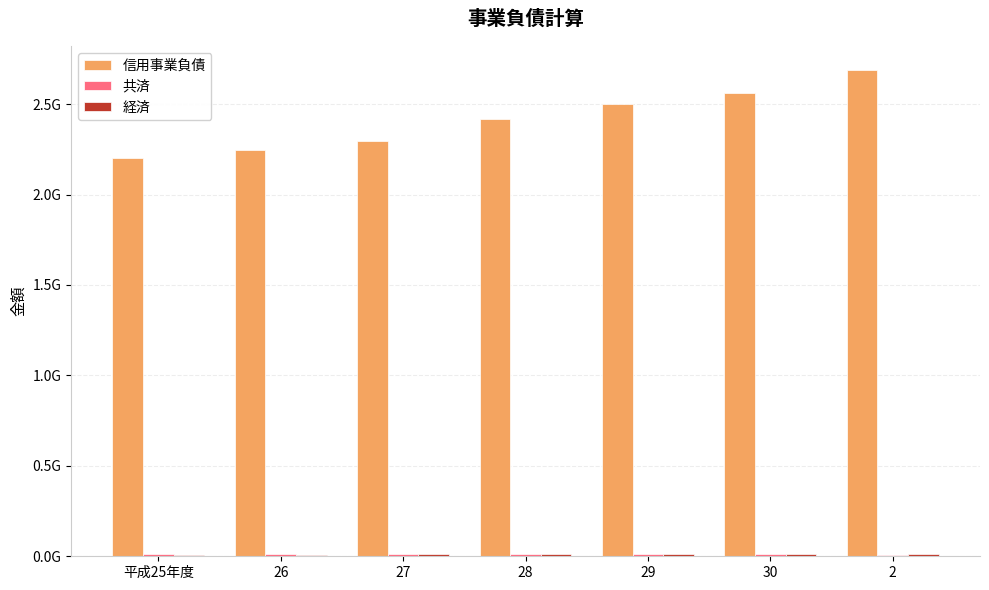

Does the chart contain stacked bars?

No